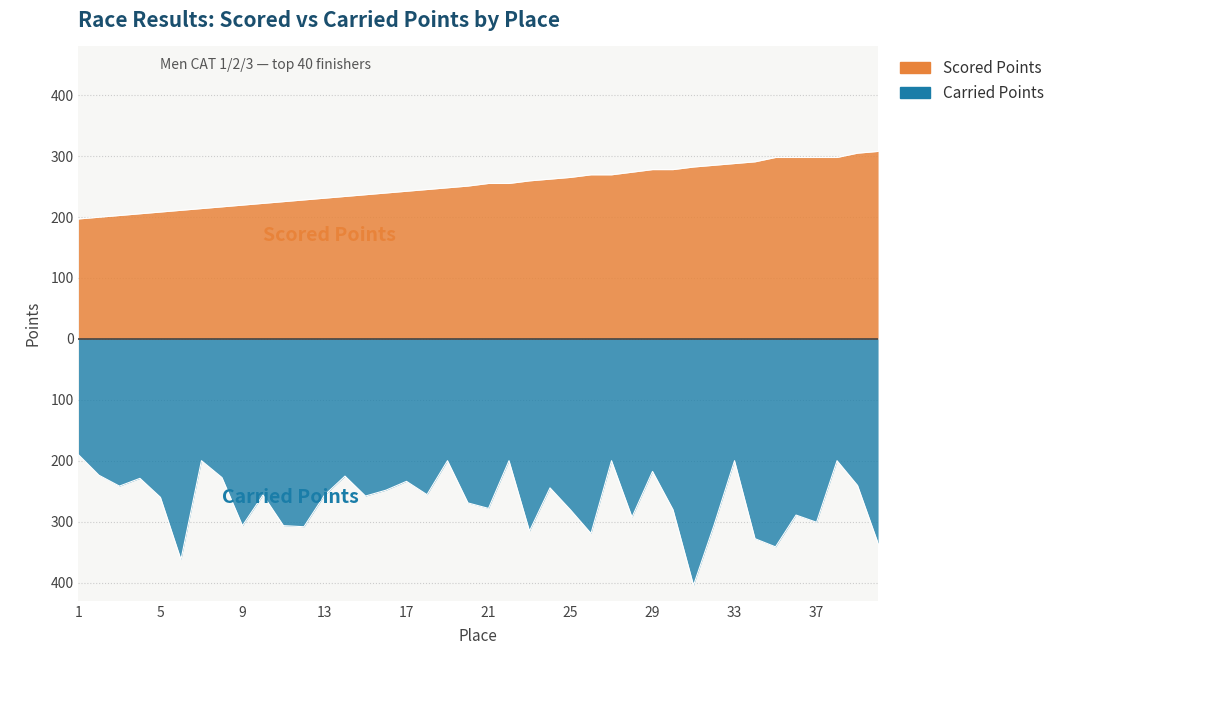

Does the chart display data point markers on the line(s)?

No